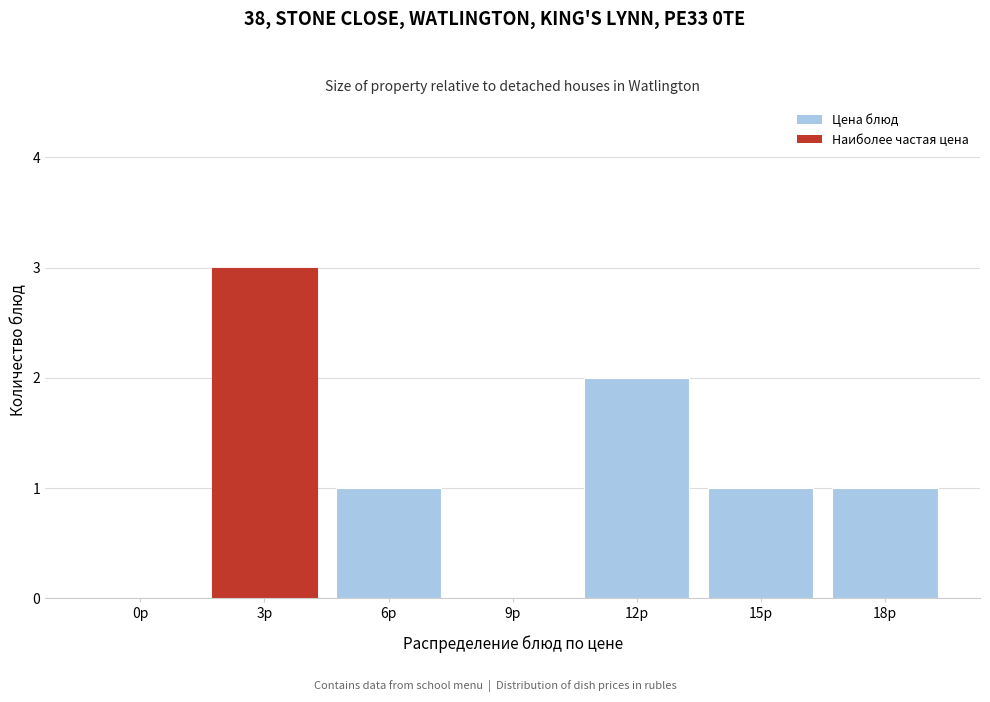

Reading left to right, list all the values displayed in this chart.

0р=0	3р=3	6р=1	9р=0	12р=2	15р=1	18р=1